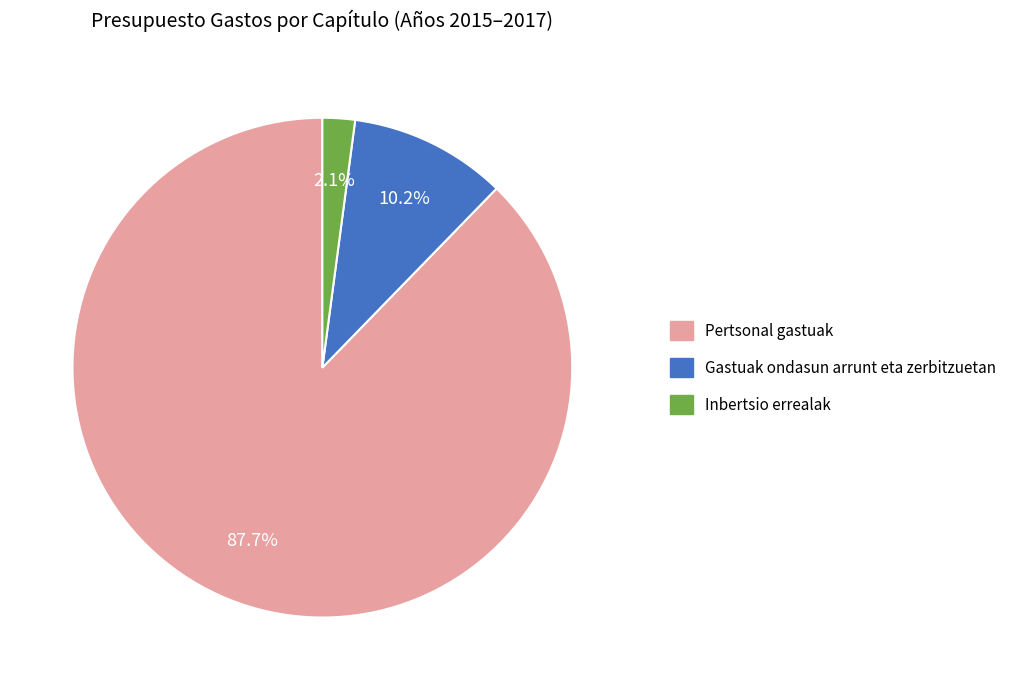

Which category has the biggest portion of the pie?

Pertsonal gastuak